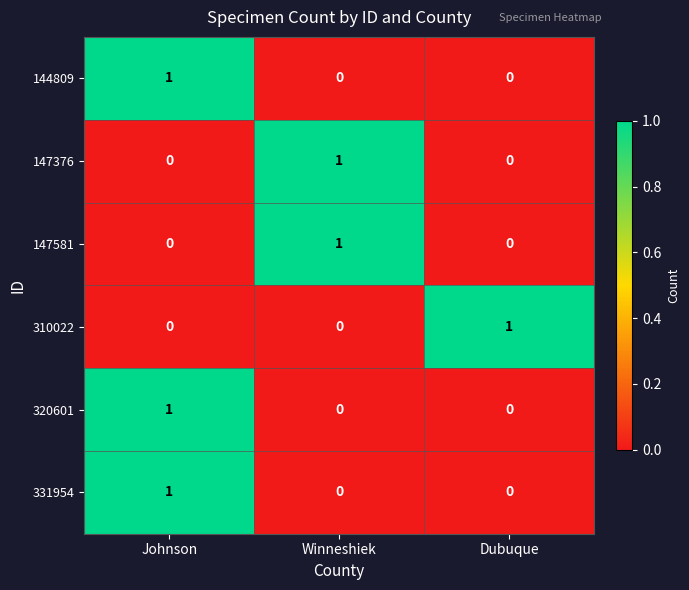

Count the 331954 values in the range 0 to 1.

3